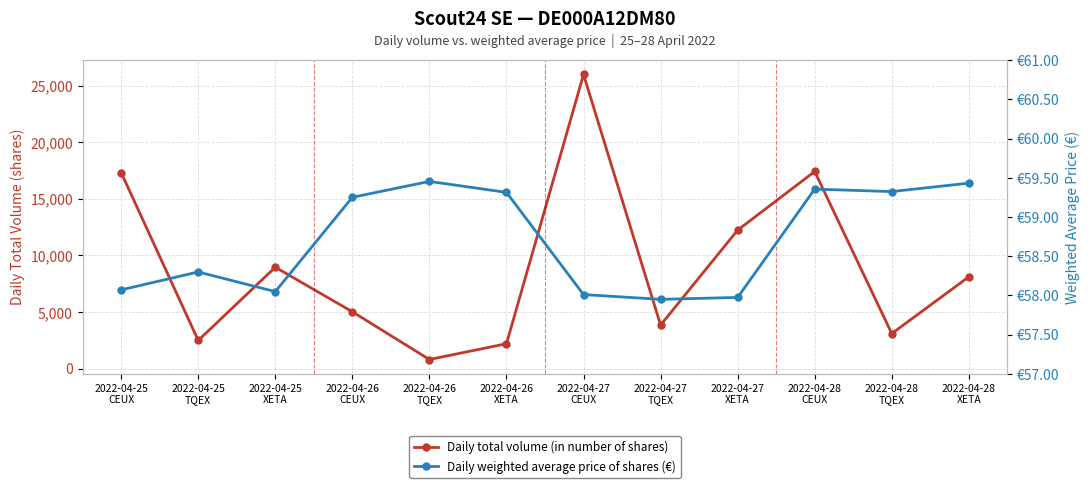

Is the value of Daily weighted average price of shares (€) at 2022-04-25
TQEX greater than the value of Daily total volume (in number of shares) at 2022-04-25
CEUX?

No